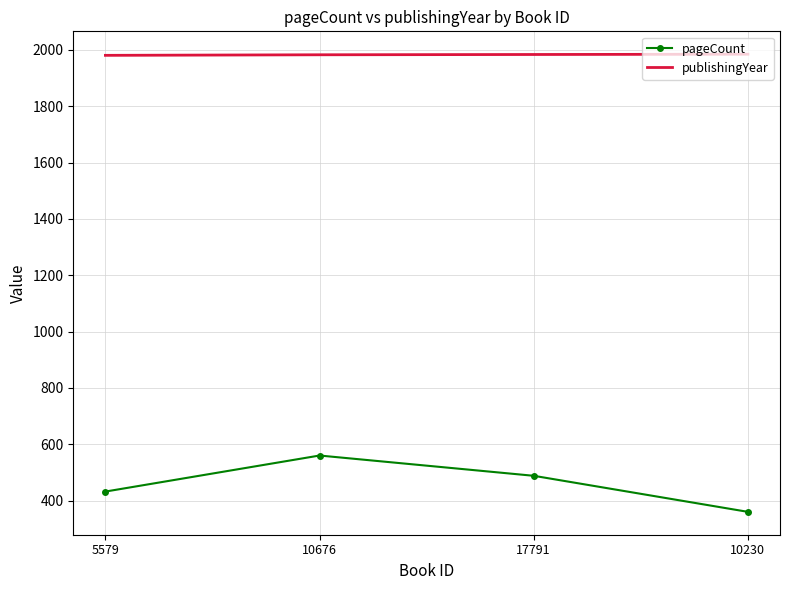

Is the value of publishingYear at 17791 greater than the value of pageCount at 10676?

Yes